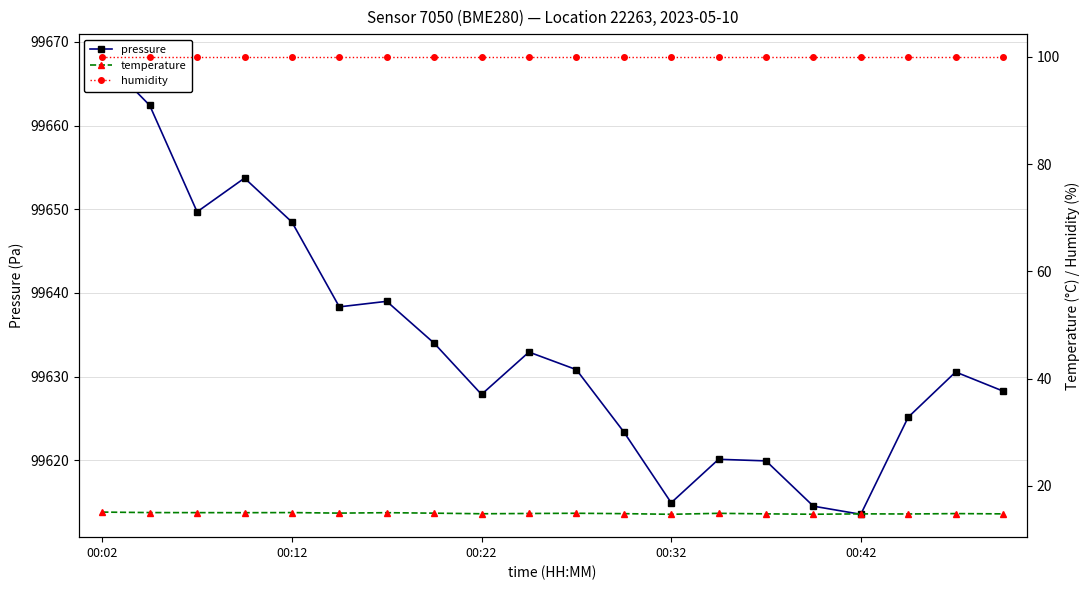

Rank the series by their maximum value, from lowest to highest.

temperature, humidity, pressure